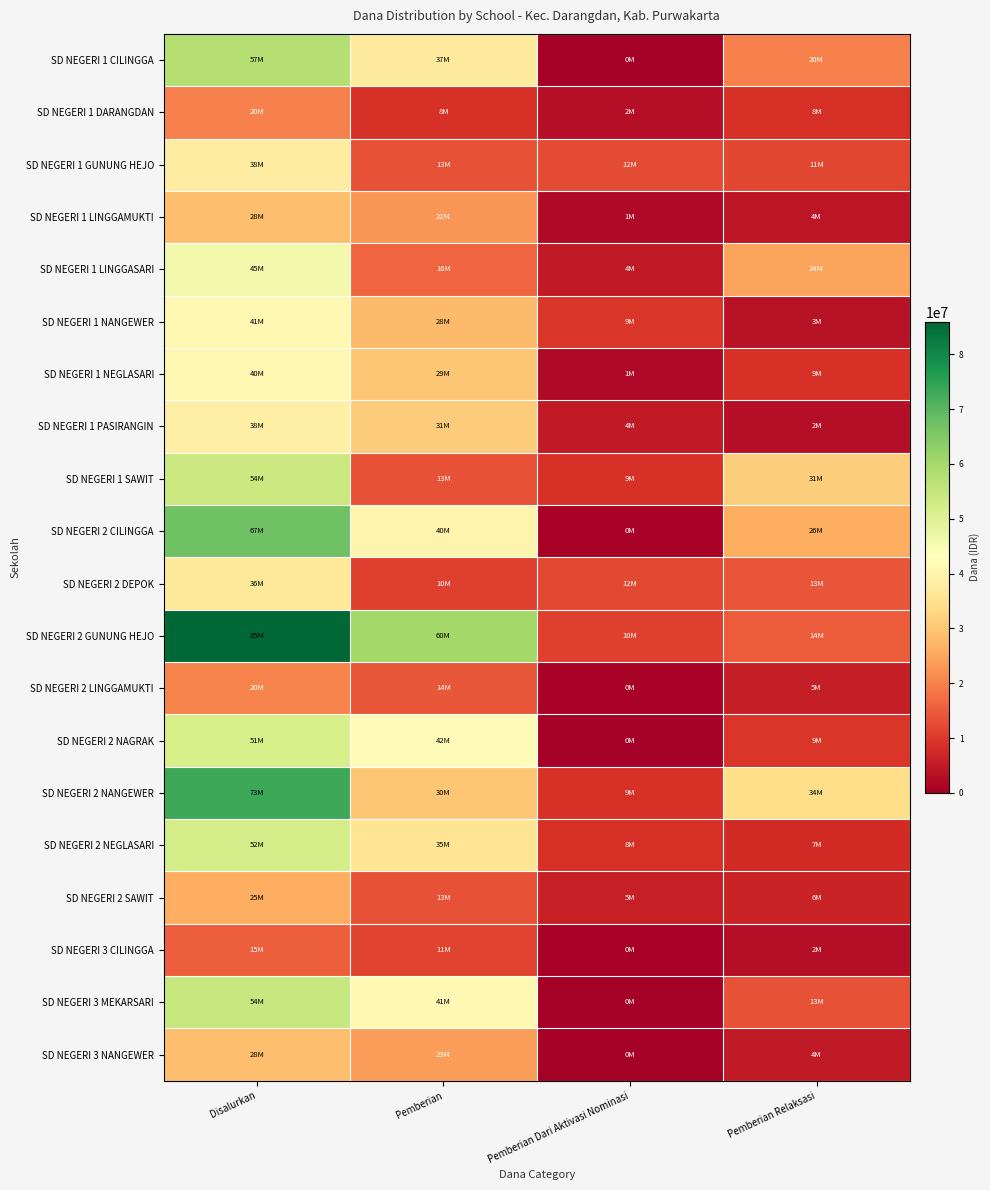

What is the total value across all series at Disalurkan?

877500000